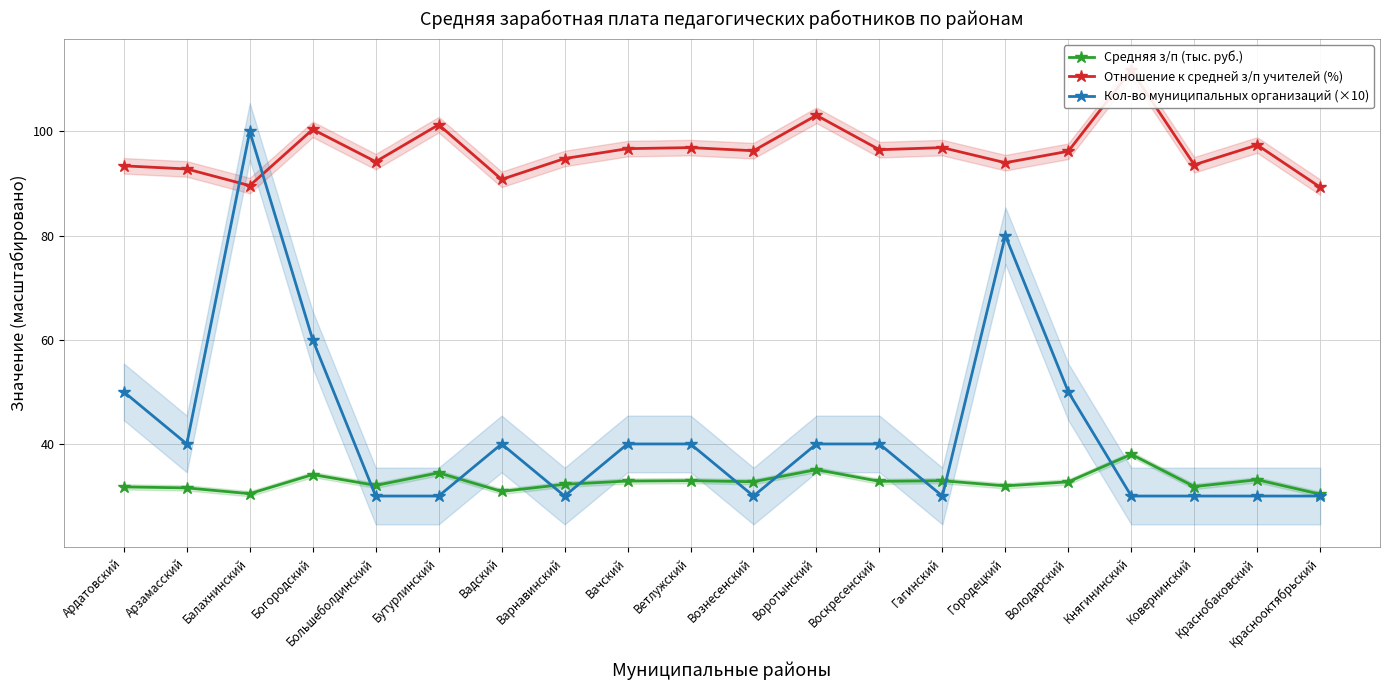

What is the average value of the Отношение к средней з/п учителей (%) series?

96.3